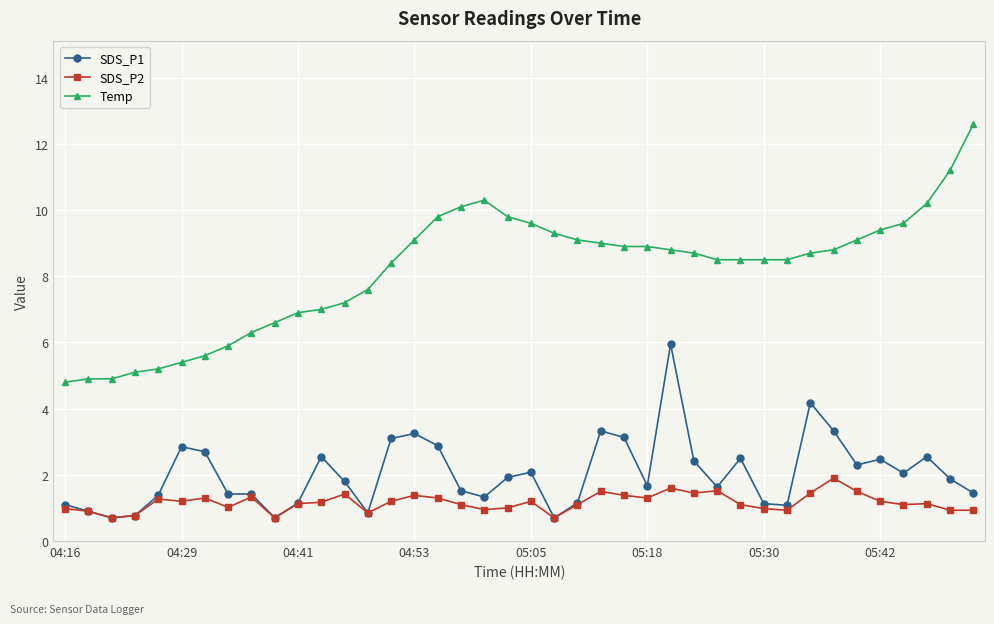

List the series in order of their peak value, highest first.

Temp, SDS_P1, SDS_P2